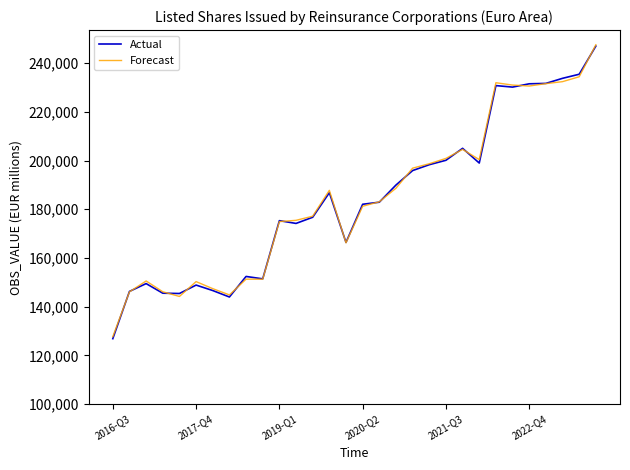

Which series has the widest spread of values?

Actual